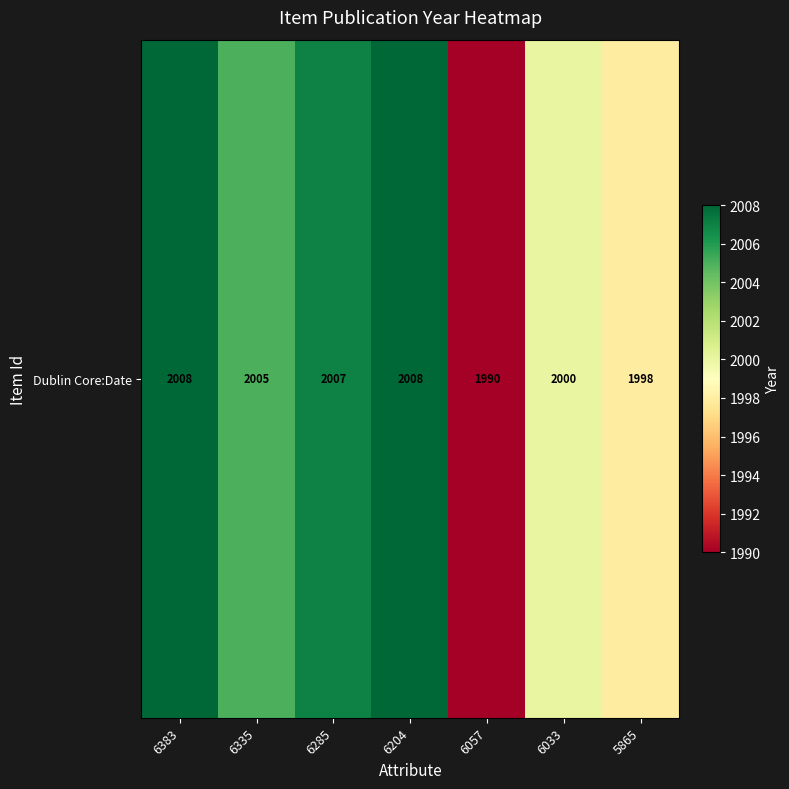

List the labels in order of value, largest first.

6383, 6204, 6285, 6335, 6033, 5865, 6057